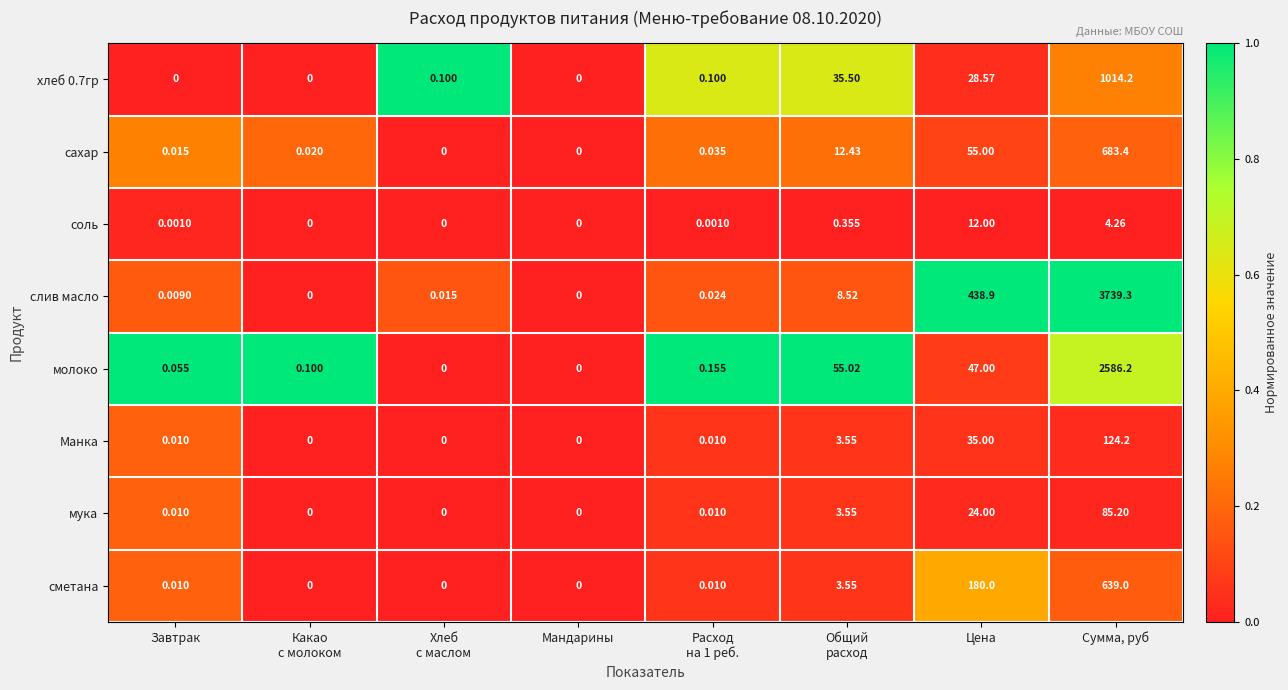

How many categories are shown in the chart?

8